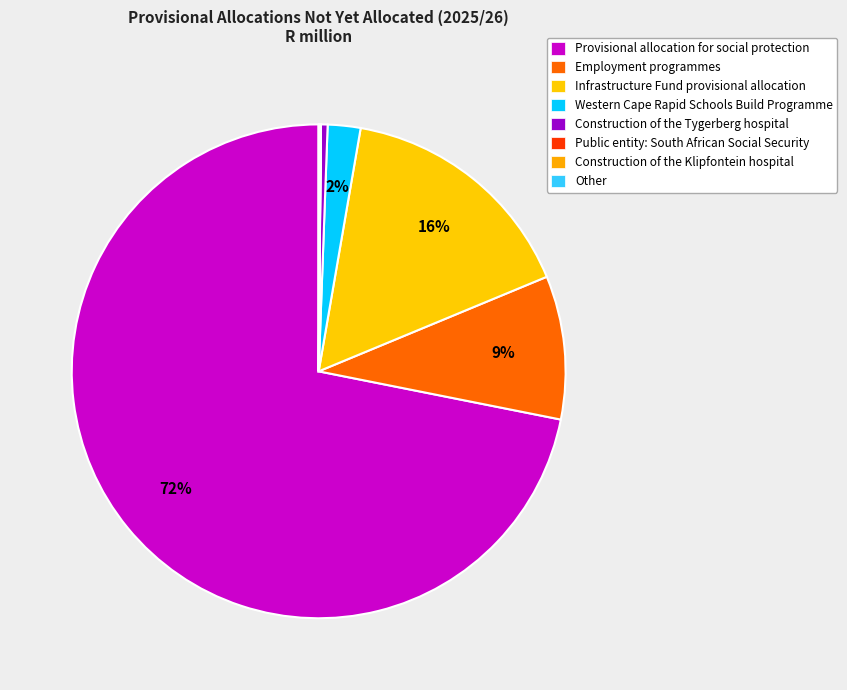

Does any single category account for the majority?

Yes